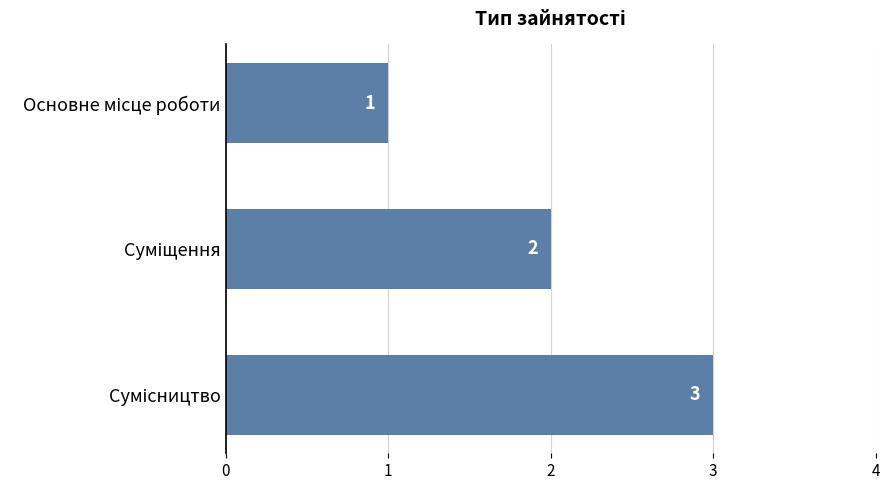

What is the value of the 1st bar from the top?

1